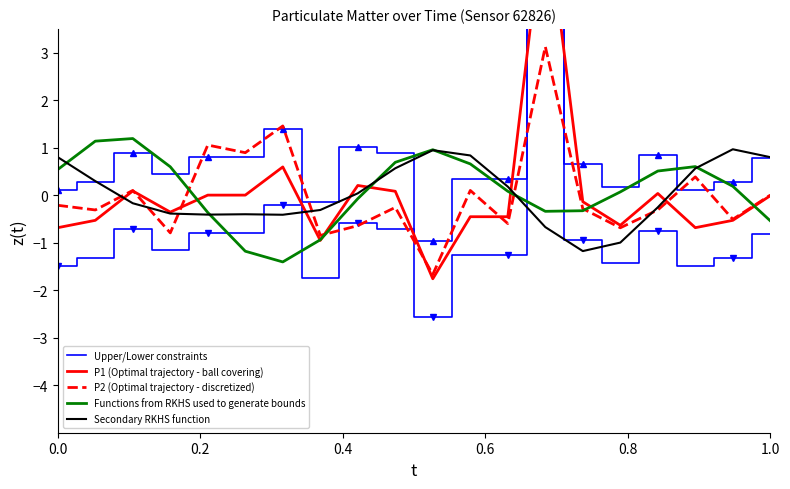

What is the maximum value for Functions from RKHS used to generate bounds?

1.2